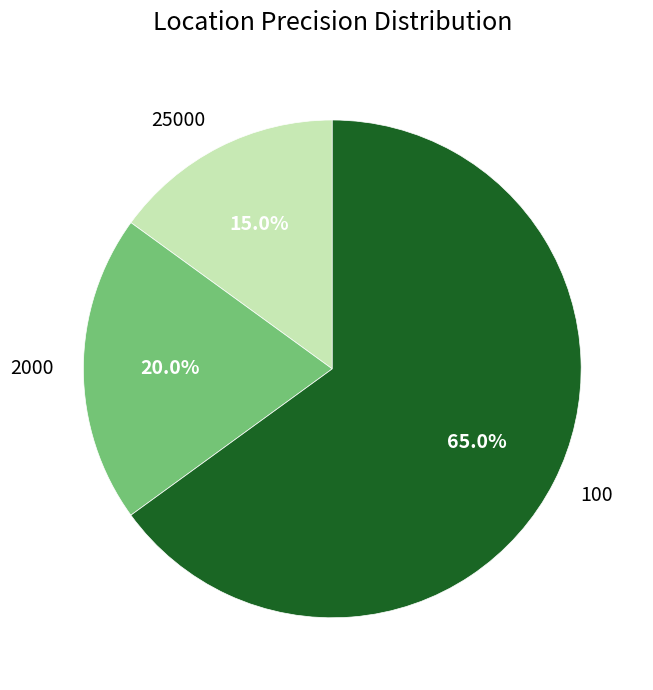

Count the number of slices in the pie.

3